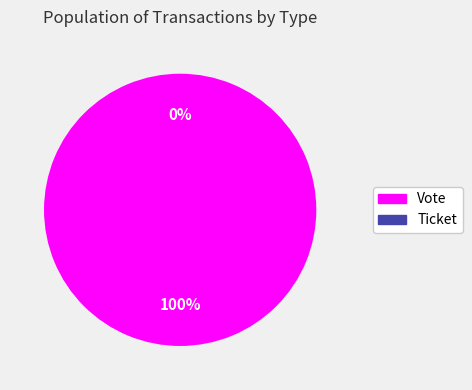

Which category has the smallest portion of the pie?

Ticket